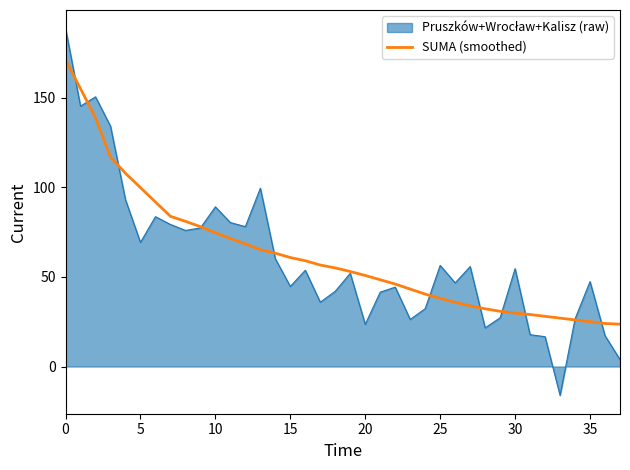

How many series are shown in this chart?

2